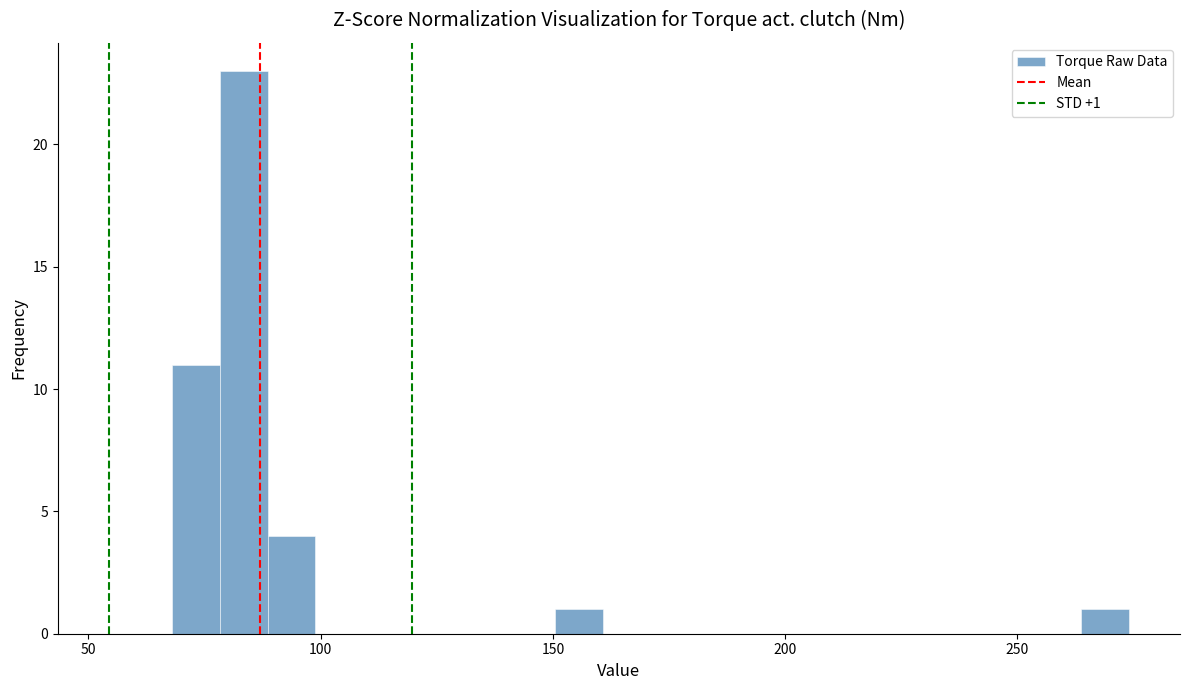

Around what value on the x-axis is the tallest bar? Give the approximate position of its centre, as read against the axis.

85